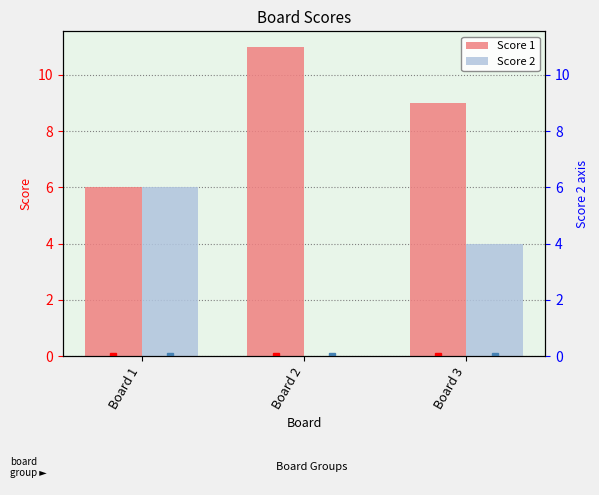

What is the average value of the Score 1 series?

9